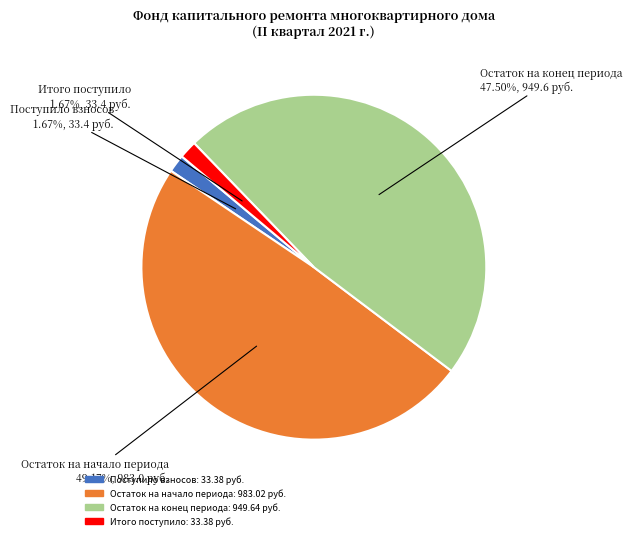

Is there a majority slice in this chart?

No